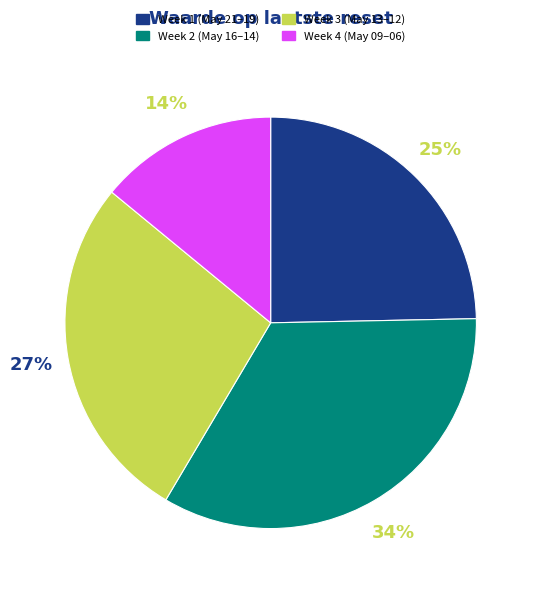

Between Week 3 (May 13–12) and Week 1 (May 21–19), which is larger?

Week 3 (May 13–12)